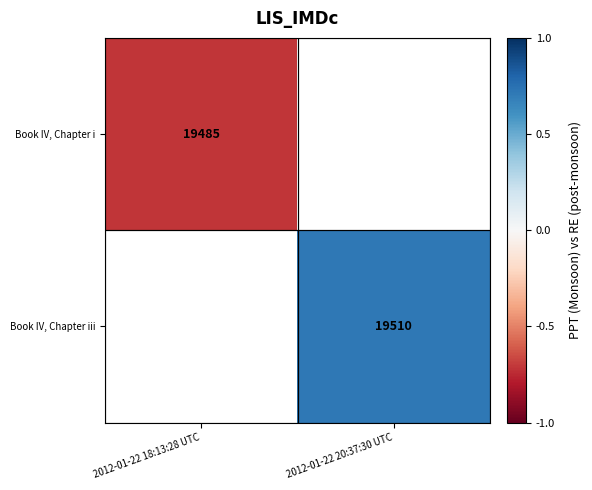

Read the Book IV, Chapter iii value at 2012-01-22 20:37:30 UTC.

0.7